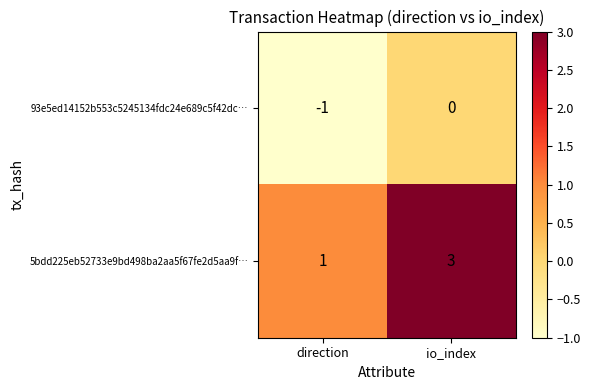

How many negative values does the 93e5ed14152b553c5245134fdc24e689c5f42dc… series have?

1